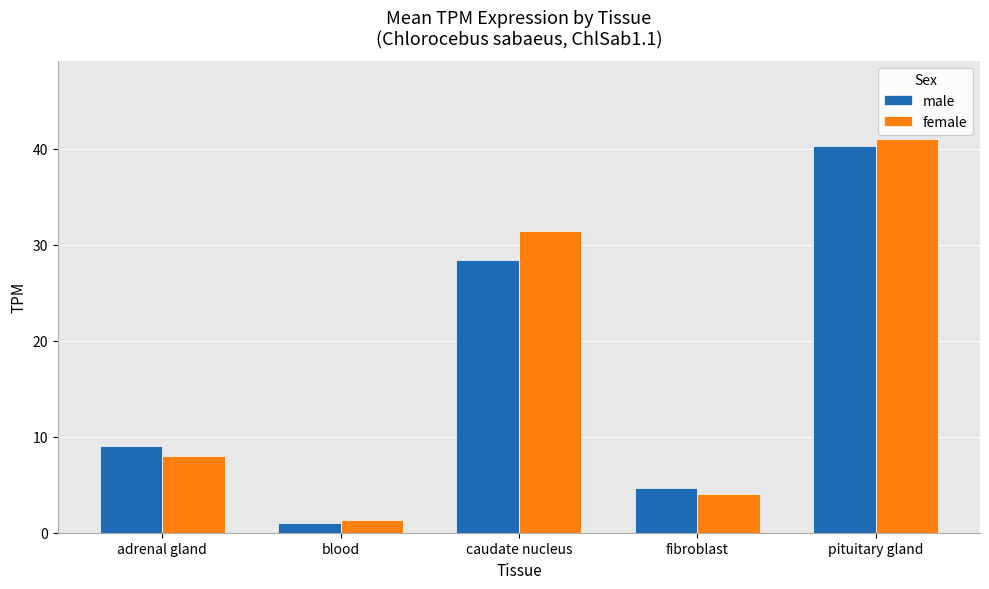

Reading left to right, list all the values displayed in this chart.

male: 9.0	1.0	28.4	4.7	40.3
female: 8.0	1.3	31.4	4.0	41.0